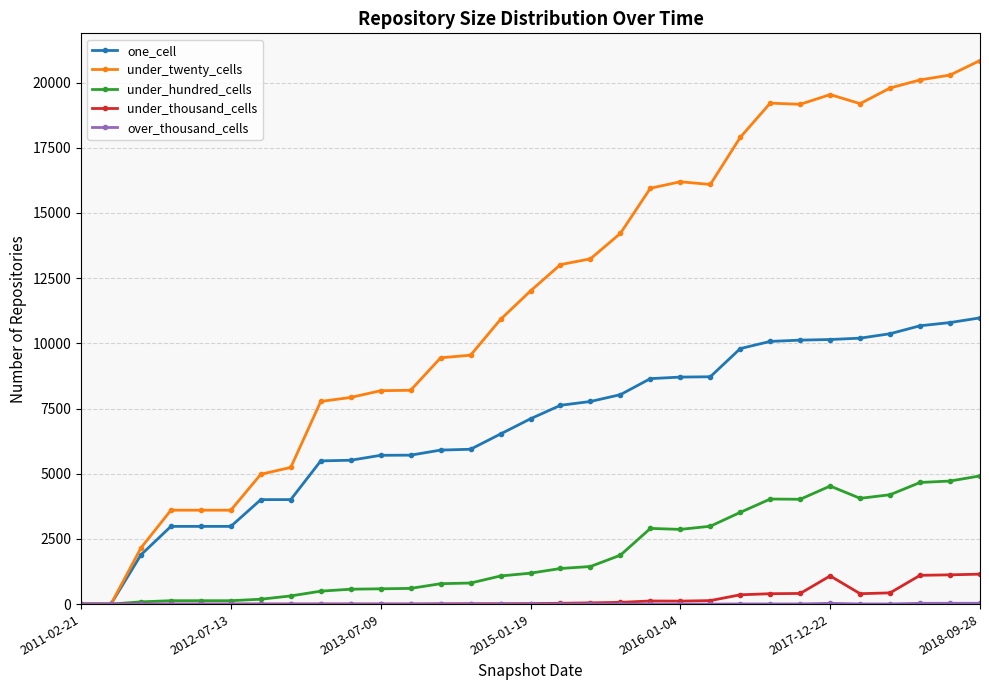

What is the sum of all under_twenty_cells values?

361940